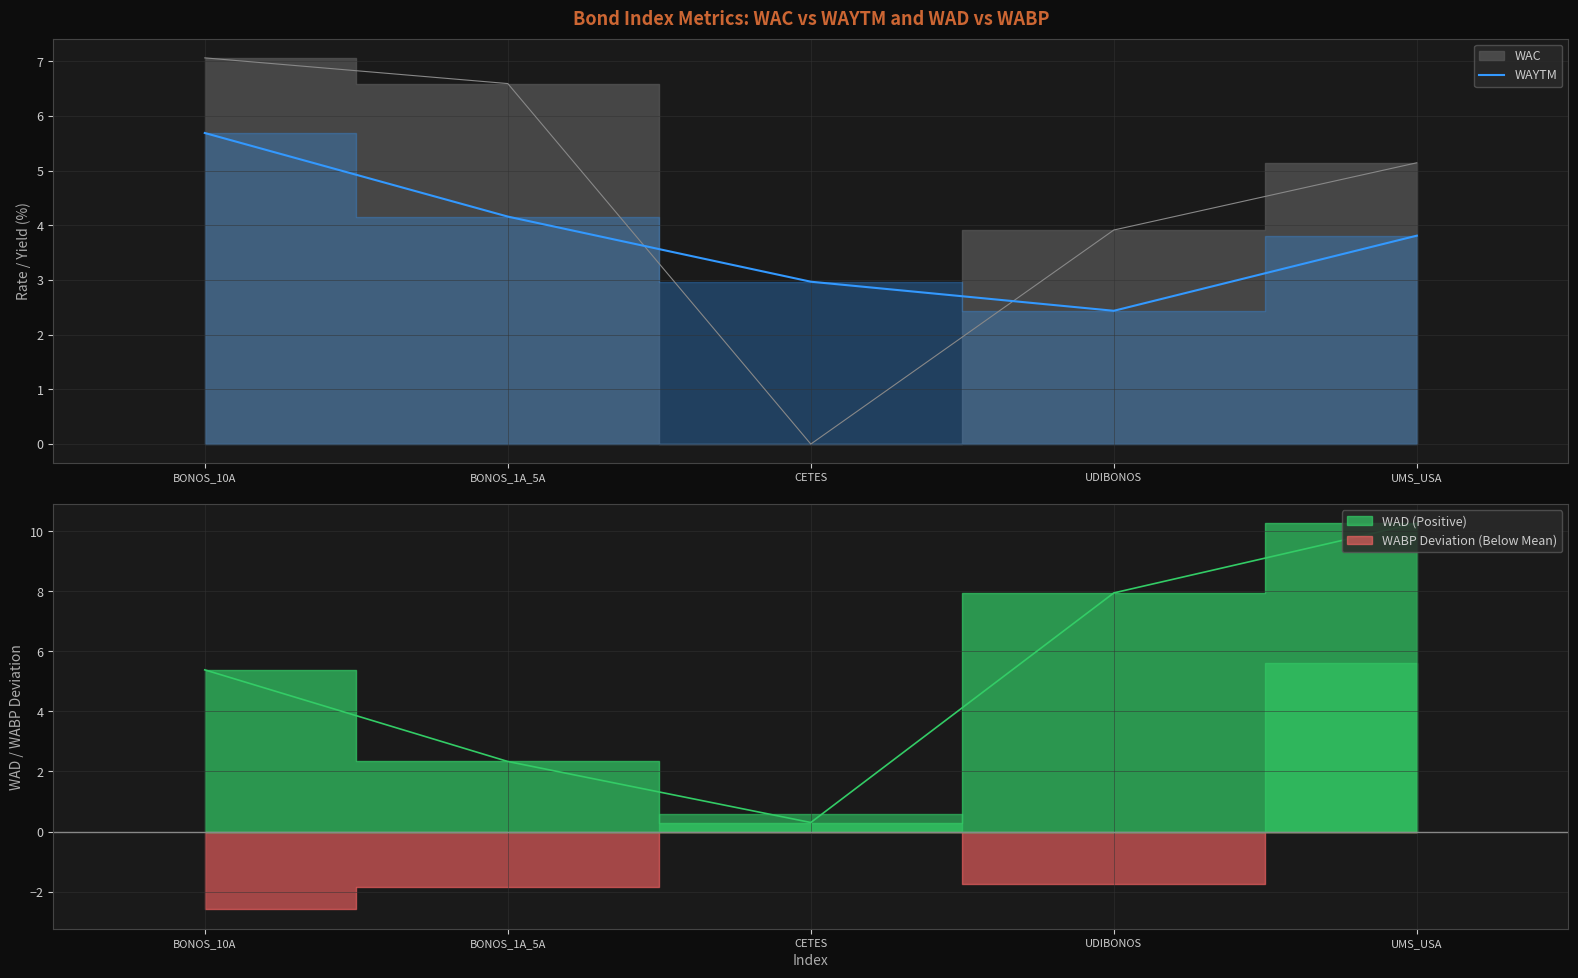

Where is the first local minimum?

UDIBONOS